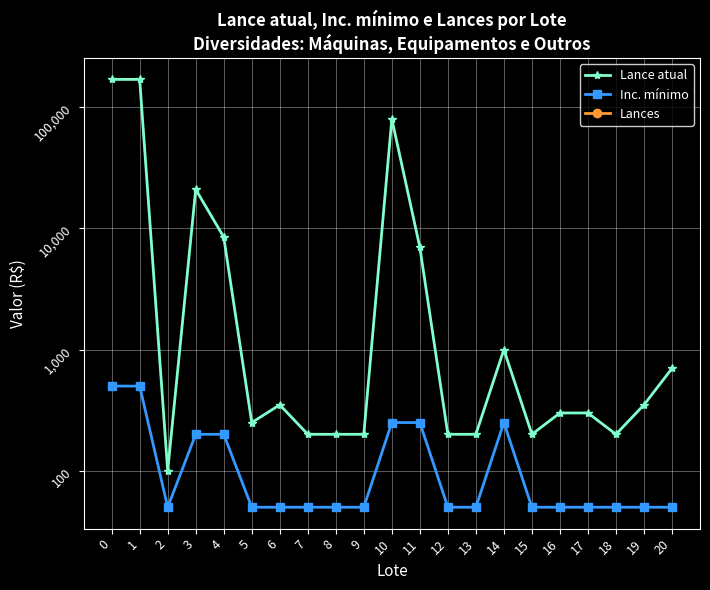

True or false: Inc. mínimo has a value of 73 at 20.

False